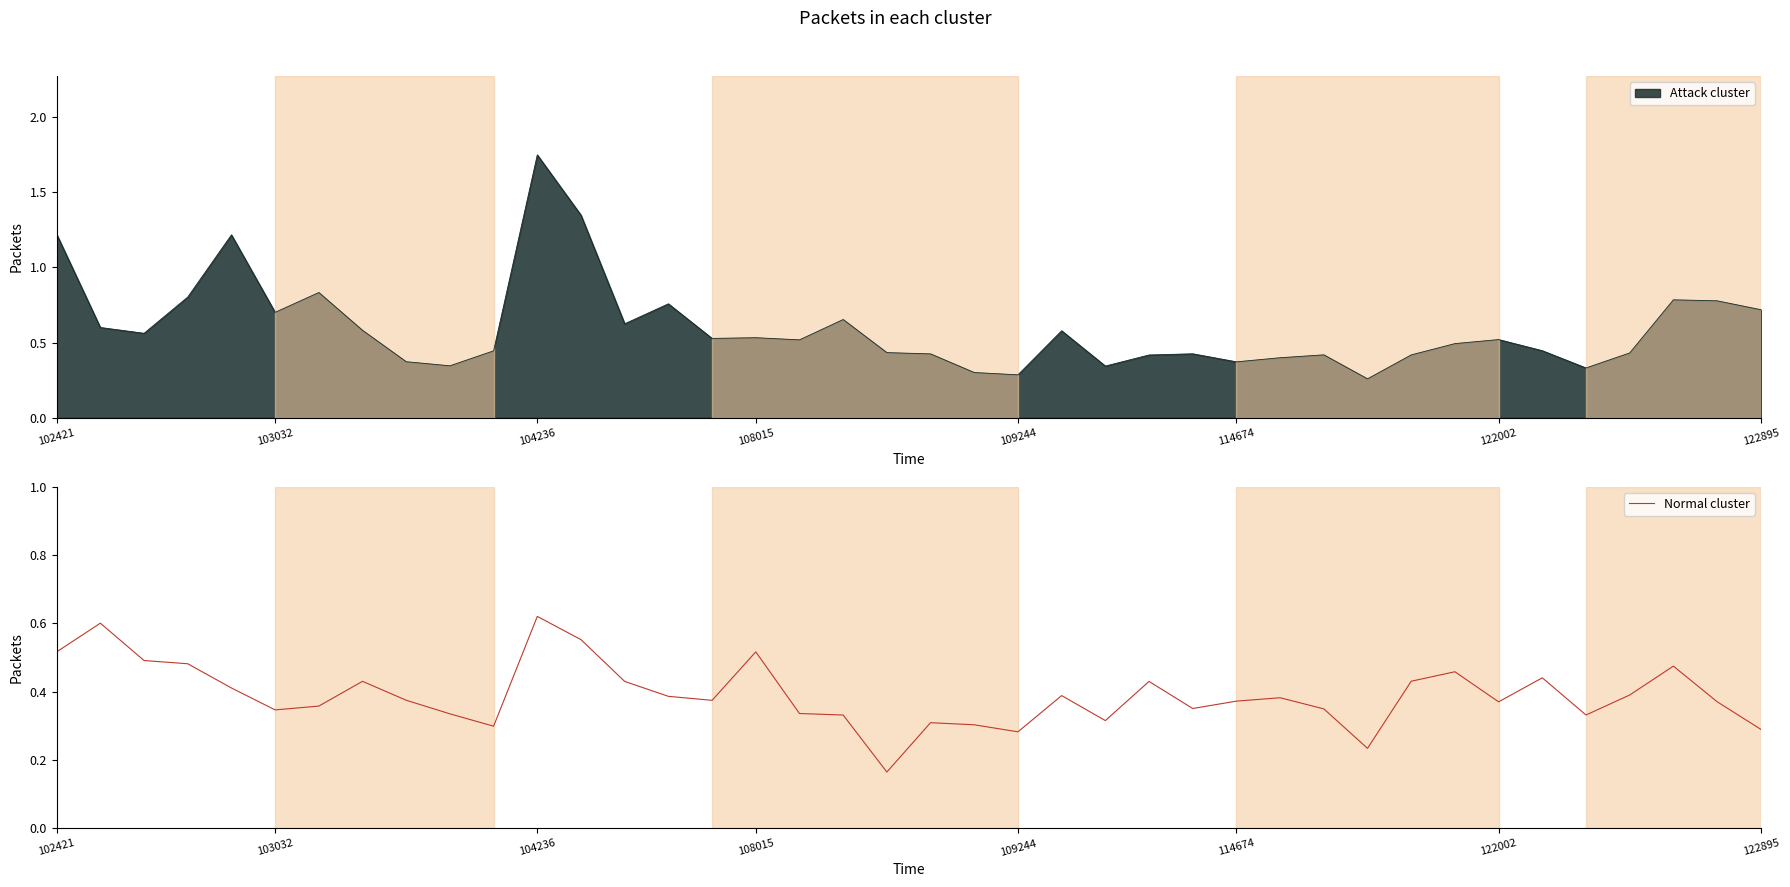

Is it true that Normal cluster equals 0.5 at 109244?

False